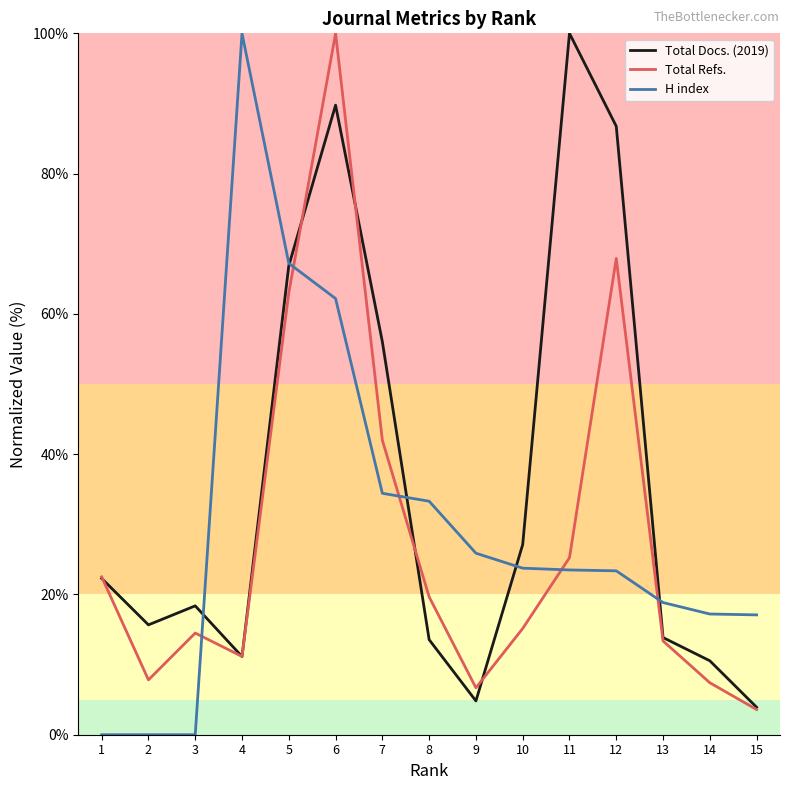

True or false: Total Refs. has a value of 2.4 at 2.

False